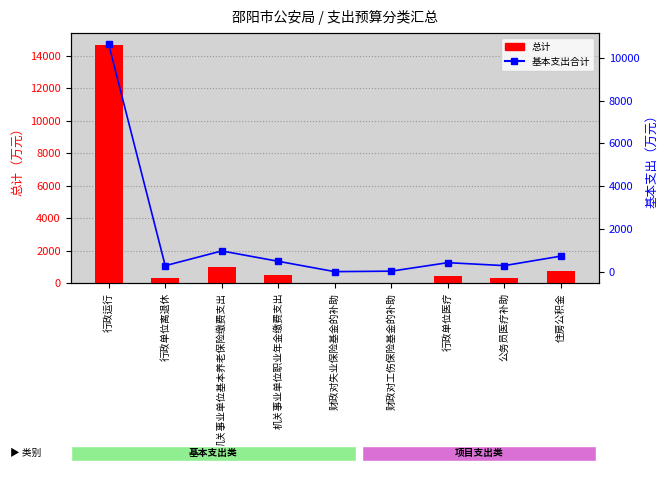

Rank the series by their maximum value, from highest to lowest.

总计, 基本支出合计